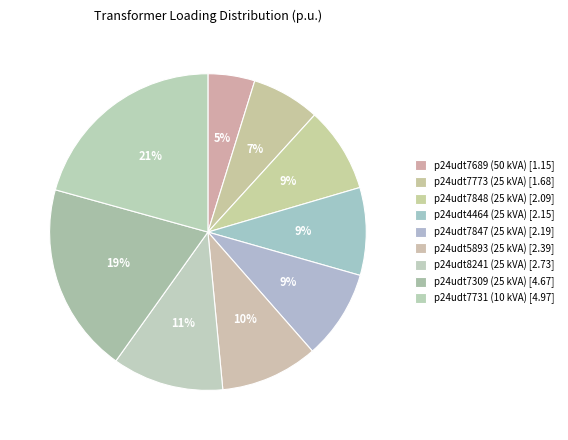

How many slices are in this pie chart?

9